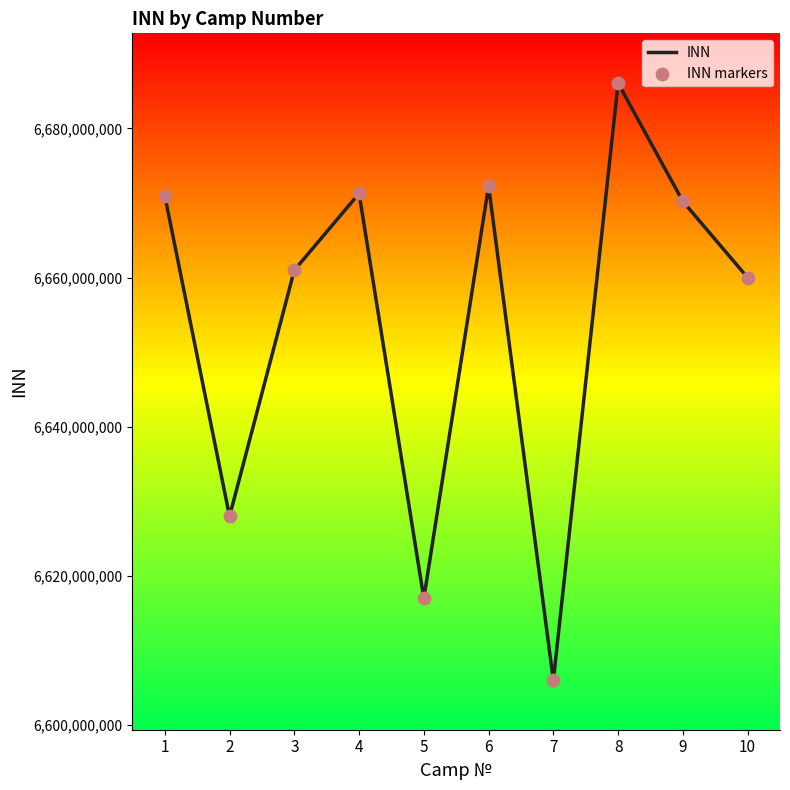

What is the change in value from 7 to 9?

+64221504